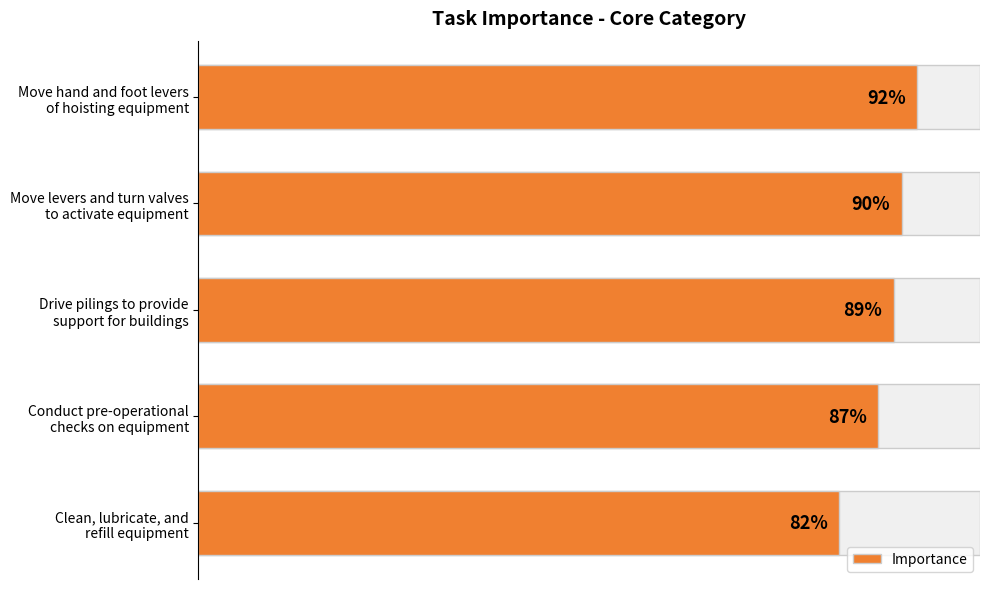

What is the value of the 4th bar from the left?

87